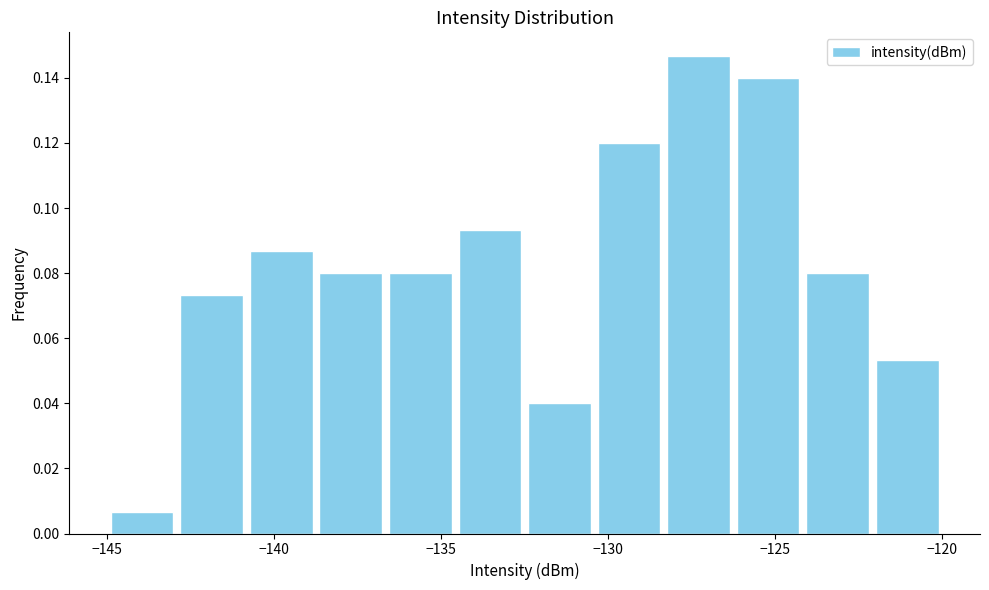

Reading left to right, transcribe this chart: for each bar, give the range it covers on the x-axis and its height. Neither the bar edges nor the heights are printed on the chart, so give them approximately, as read against the axes.

-145.0 to -143.0: 0.006
-143.0 to -141.0: 0.074
-141.0 to -138.5: 0.086
-138.5 to -136.5: 0.080
-136.5 to -134.5: 0.080
-134.5 to -132.5: 0.094
-132.5 to -130.5: 0.040
-130.5 to -128.5: 0.120
-128.5 to -126.0: 0.146
-126.0 to -124.0: 0.140
-124.0 to -122.0: 0.080
-122.0 to -120.0: 0.054